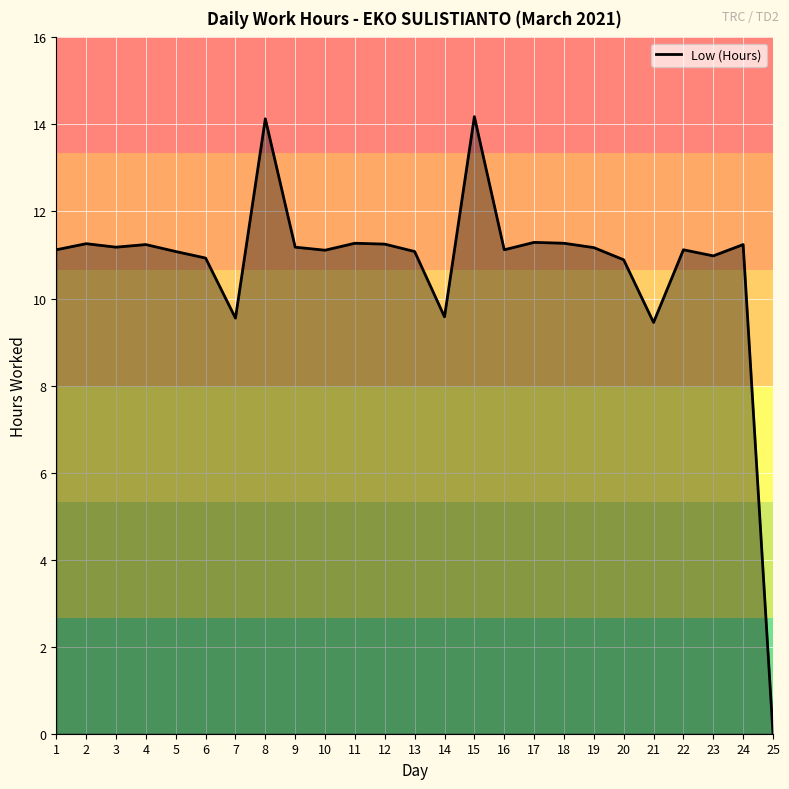

What is the ratio of the value at 4 to the value at 1?

1.0